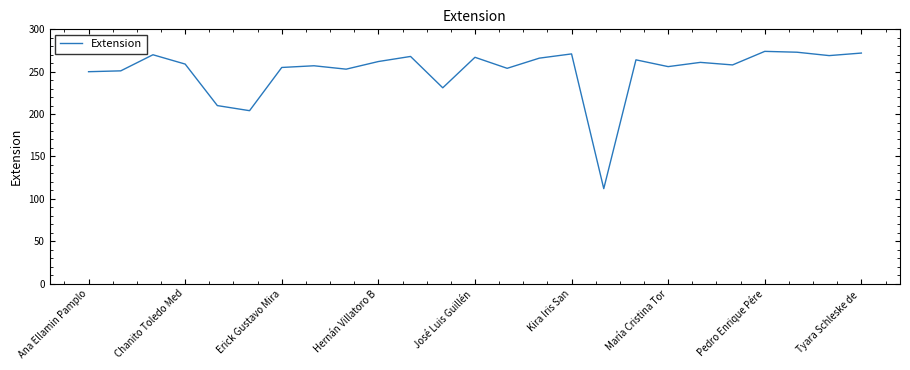

What is the greatest value displayed?

274